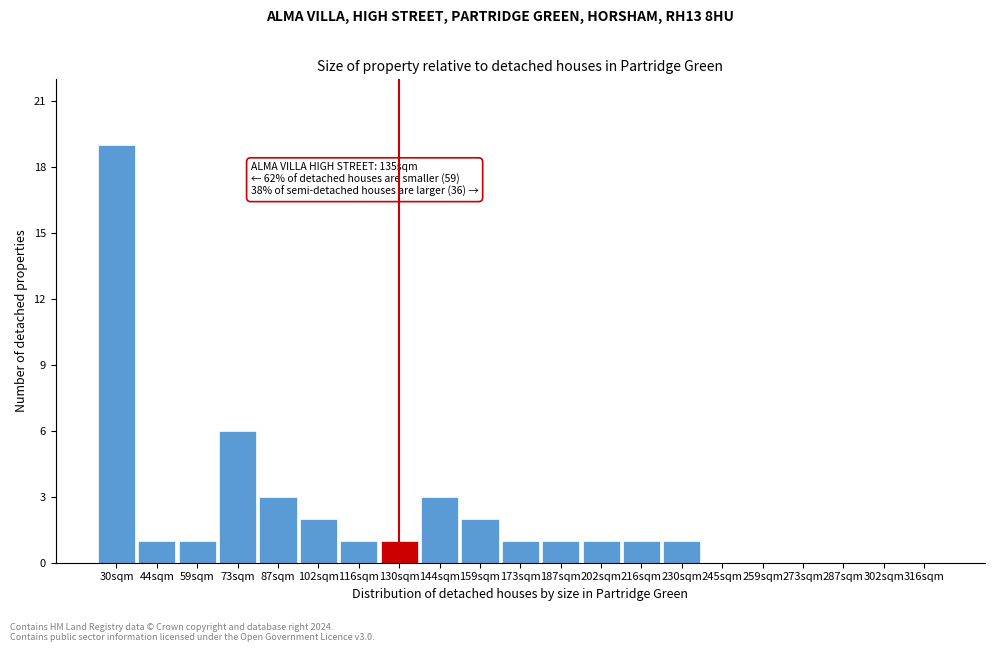

Reading right to left, list all the values displayed in this chart.

316sqm=0	302sqm=0	287sqm=0	273sqm=0	259sqm=0	245sqm=0	230sqm=1	216sqm=1	202sqm=1	187sqm=1	173sqm=1	159sqm=2	144sqm=3	130sqm=1	116sqm=1	102sqm=2	87sqm=3	73sqm=6	59sqm=1	44sqm=1	30sqm=19